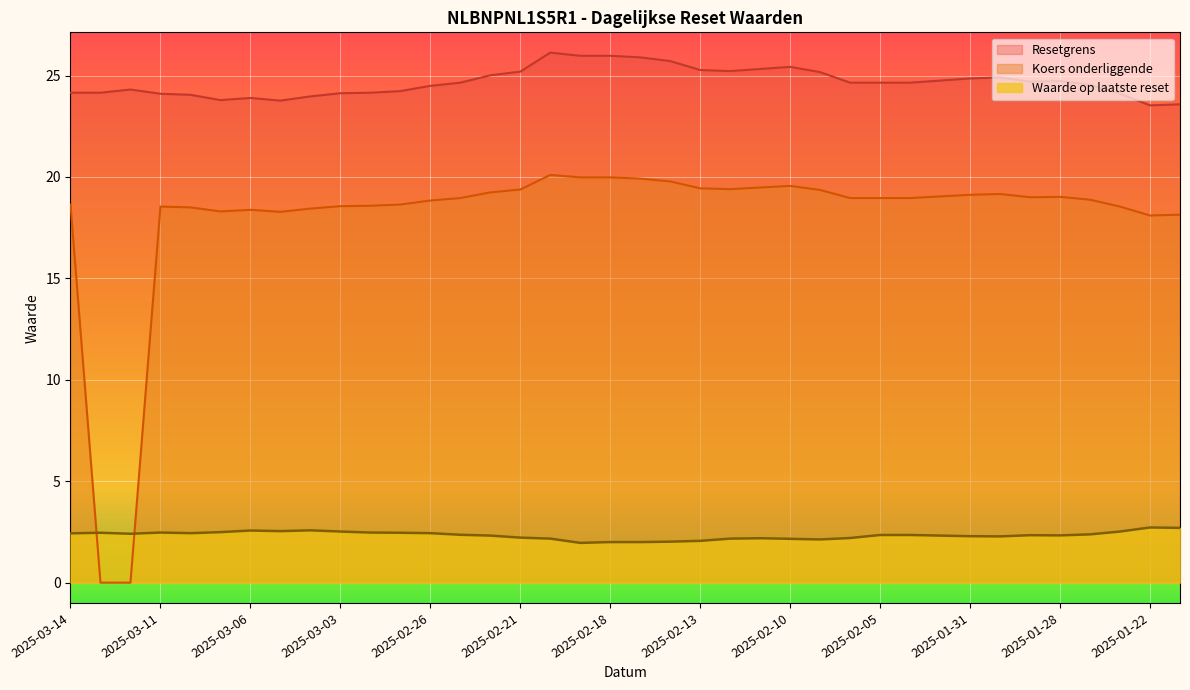

Is it true that Koers onderliggende equals 8.5 at 2025-03-13?

False